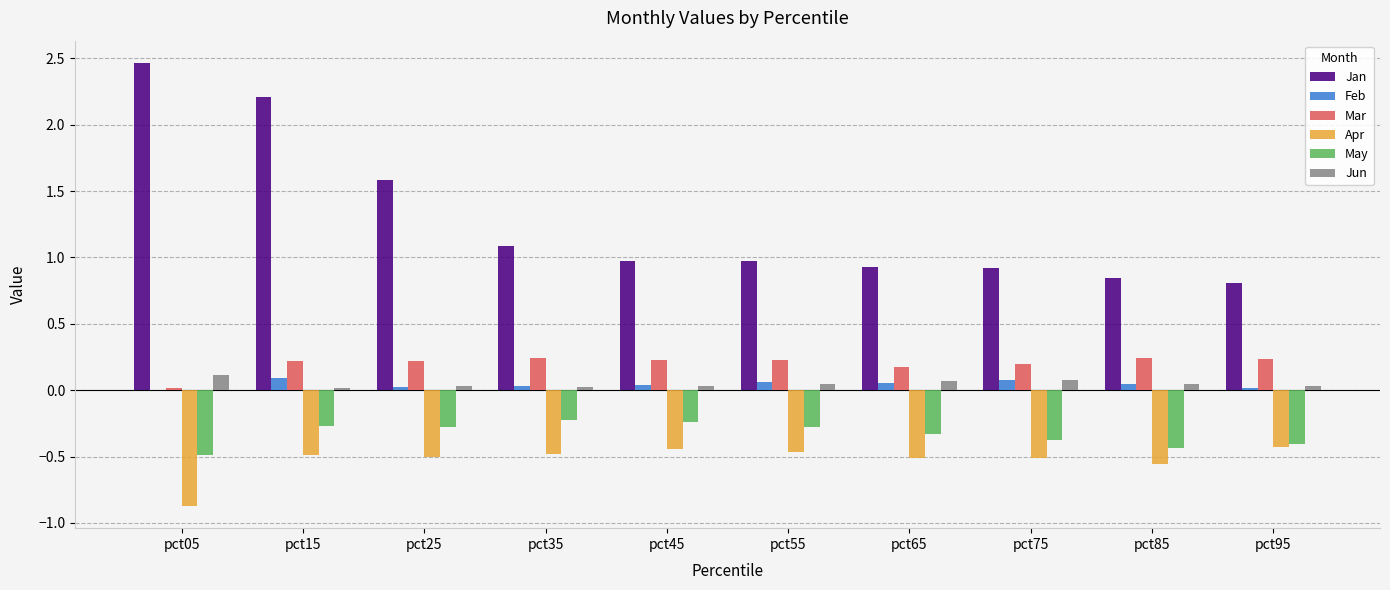

How many groups of bars are there?

10